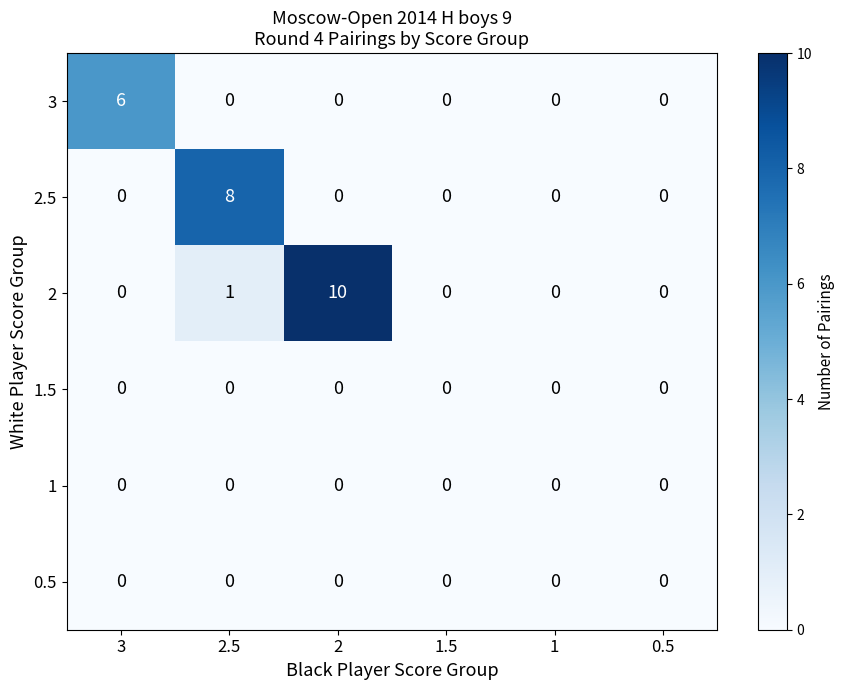

What is the difference between the maximum and minimum values in the 2.5 series?

8